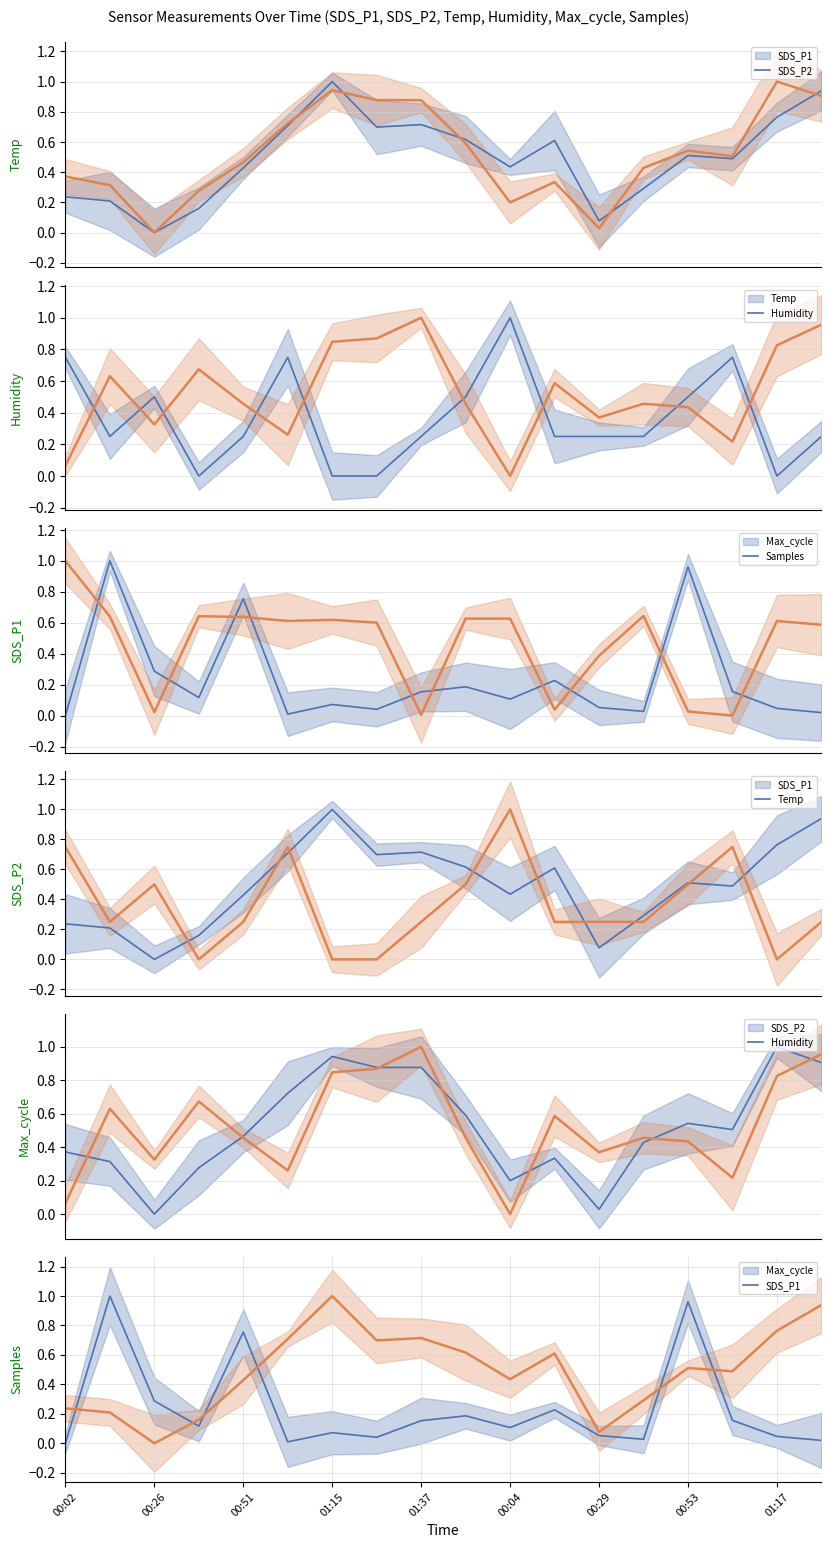

Reading right to left, transcribe all the data shown in this chart.

SDS_P1 mean: 0.9	0.8	0.5	0.5	0.3	0.1	0.6	0.4	0.6	0.7	0.7	1.0	0.7	0.4	0.2	0.0	0.2	0.2
SDS_P2 mean: 0.9	1.0	0.5	0.5	0.4	0.0	0.3	0.2	0.6	0.9	0.9	0.9	0.7	0.5	0.3	0.0	0.3	0.4
Temp mean: 0.3	0.0	0.8	0.5	0.3	0.3	0.3	1.0	0.5	0.3	0.0	0.0	0.8	0.3	0.0	0.5	0.3	0.8
Humidity mean: 1.0	0.8	0.2	0.4	0.5	0.4	0.6	0.0	0.5	1.0	0.9	0.8	0.3	0.5	0.7	0.3	0.6	0.1
Max_cycle mean: 0.0	0.0	0.2	1.0	0.0	0.1	0.2	0.1	0.2	0.2	0.0	0.1	0.0	0.8	0.1	0.3	1.0	0.0
Samples mean: 0.6	0.6	0.0	0.0	0.6	0.4	0.0	0.6	0.6	0.0	0.6	0.6	0.6	0.6	0.6	0.0	0.6	1.0